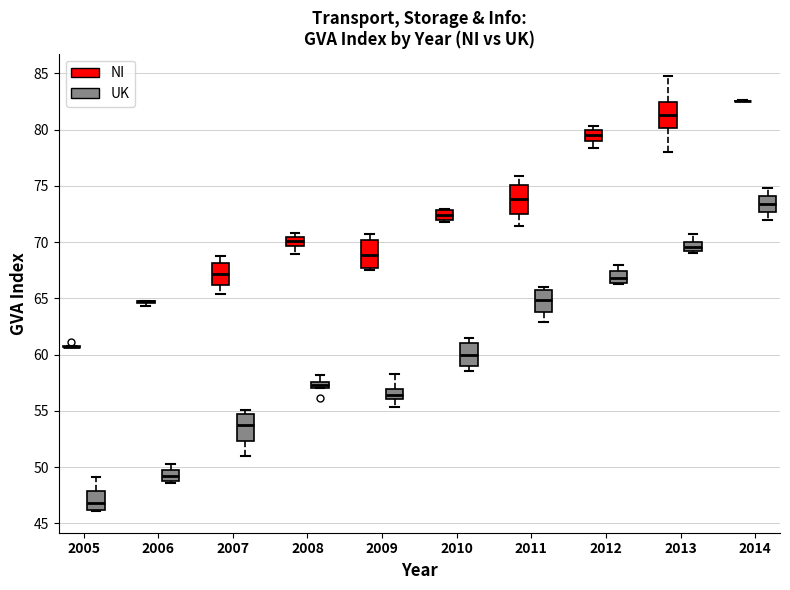

Where does the upper whisker of the box for 2014 (UK) end on the y-axis? The values are not printed on the chart, so give them approximately, as read against the axis.

75.0